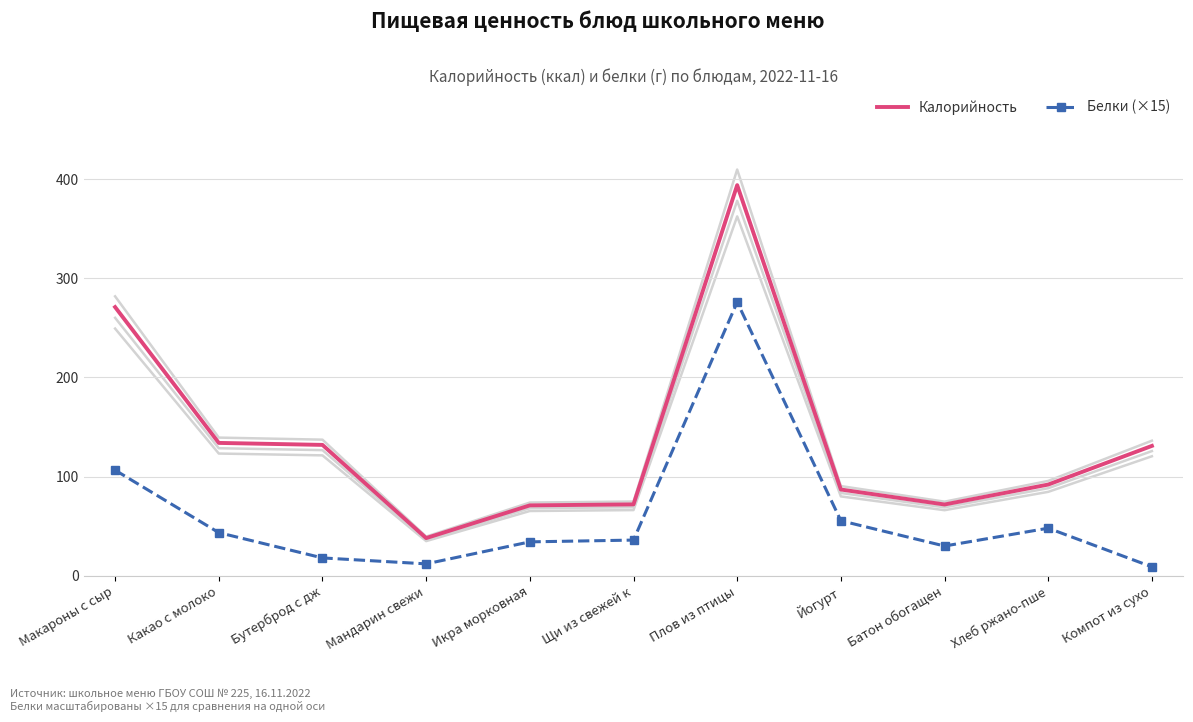

The value of Калорийность at Щи из свежей к is 72.0. True or false?

True